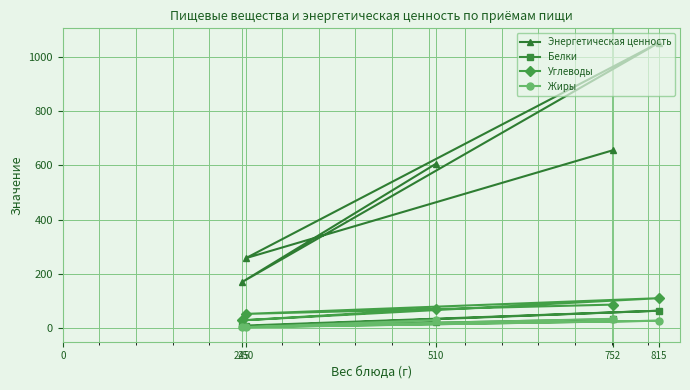

Which series has the largest range (max minus min)?

Энергетическая ценность